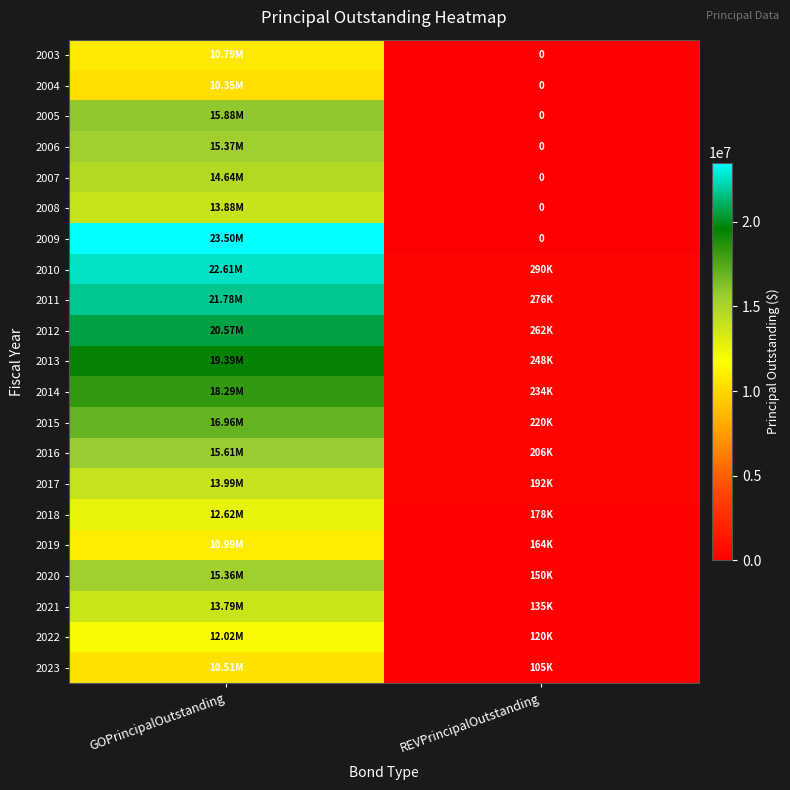

Is it true that 2018 equals 178000 at REVPrincipalOutstanding?

True